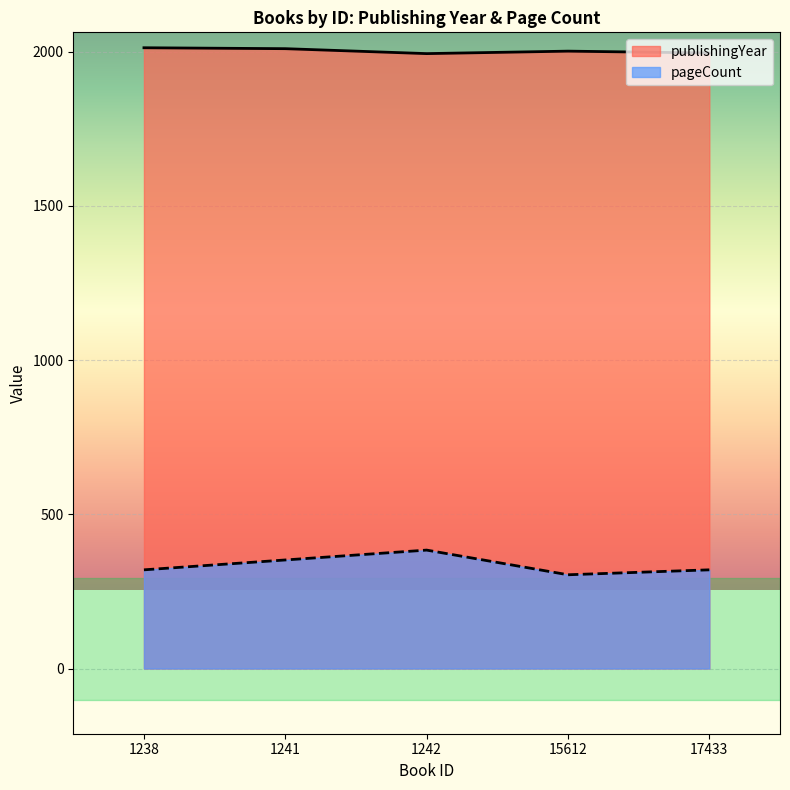

What is the difference between the highest and lowest values at 15612?

1698